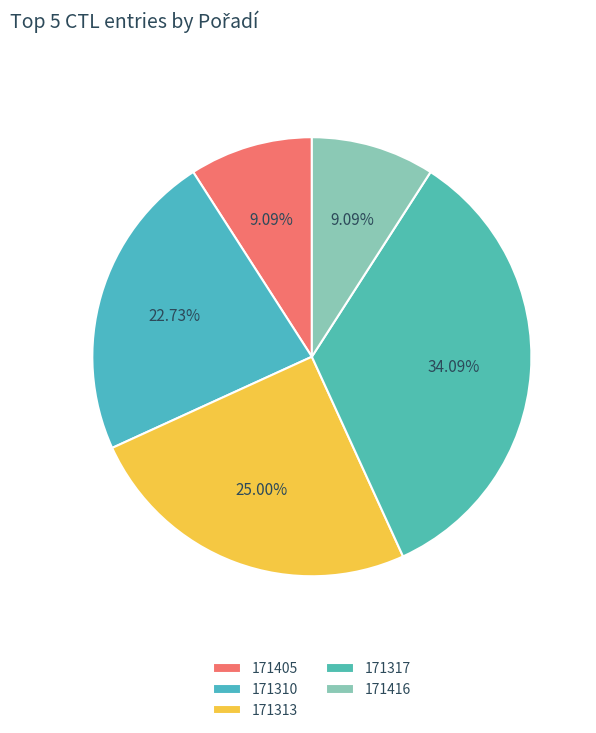

To the nearest percent, what portion does 171405 represent?

9%